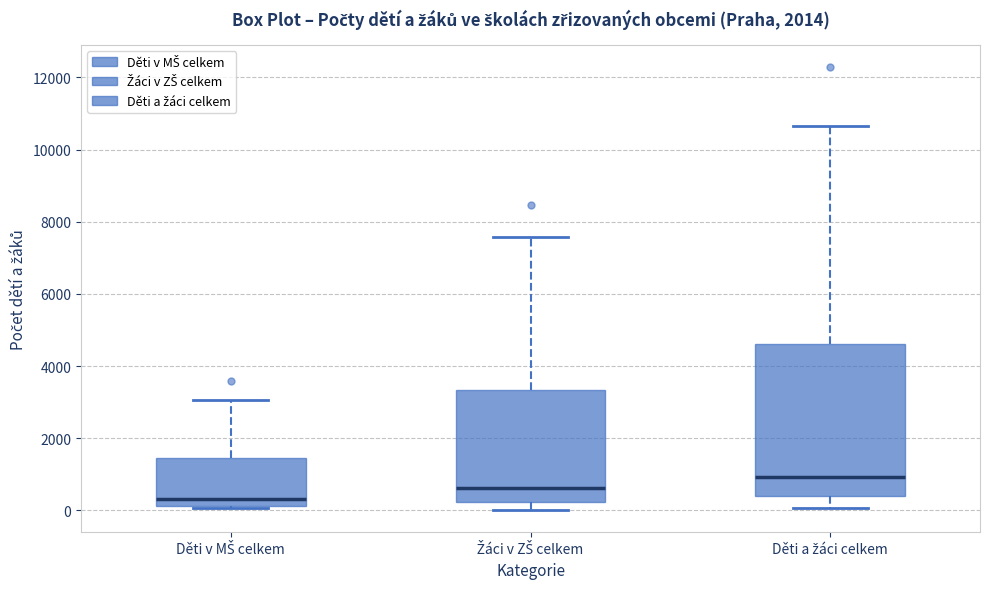

Comparing the boxes themselves (not the whiskers), which one is the tallest?

Děti a žáci celkem